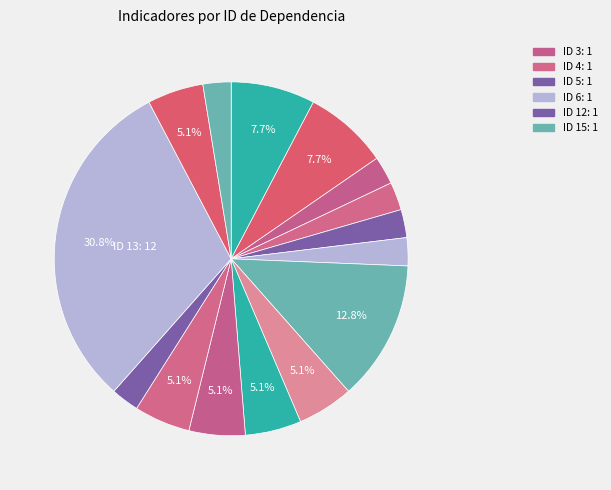

How many segments does this pie chart have?

15